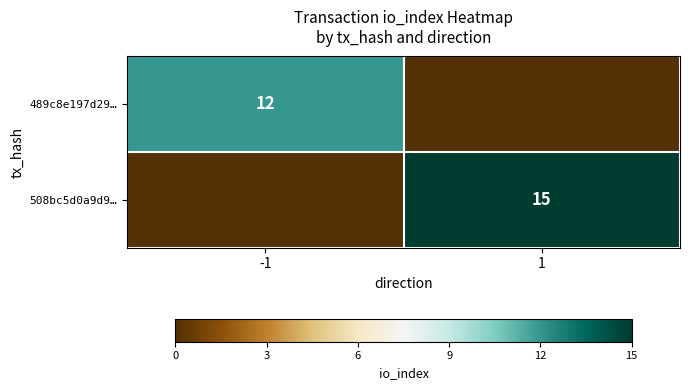

The value of 489c8e197d29… at -1 is 8. True or false?

False